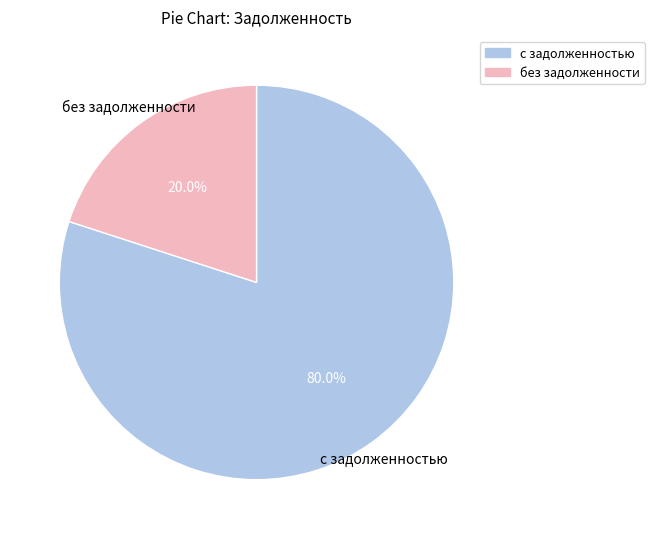

Is there any slice that represents more than half of the pie?

Yes